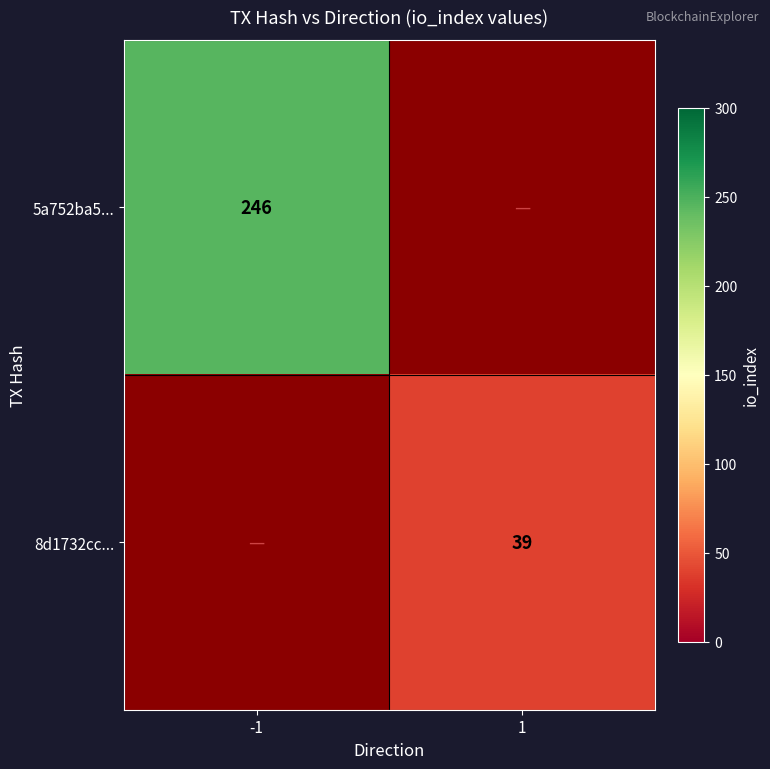

True or false: 5a752ba5... has a value of 353 at -1.

False